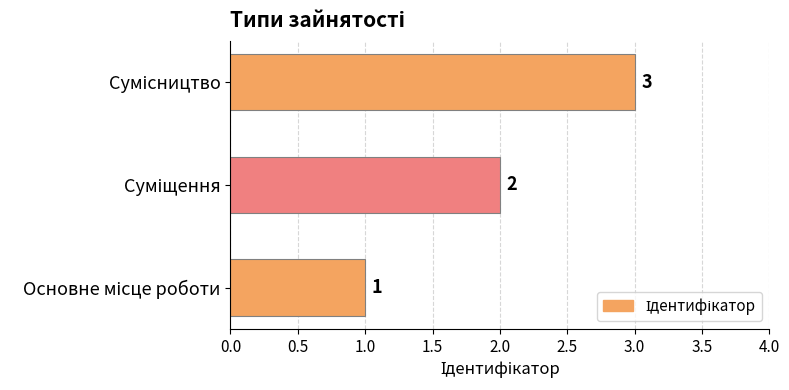

Count the values in the range 1 to 3.

3